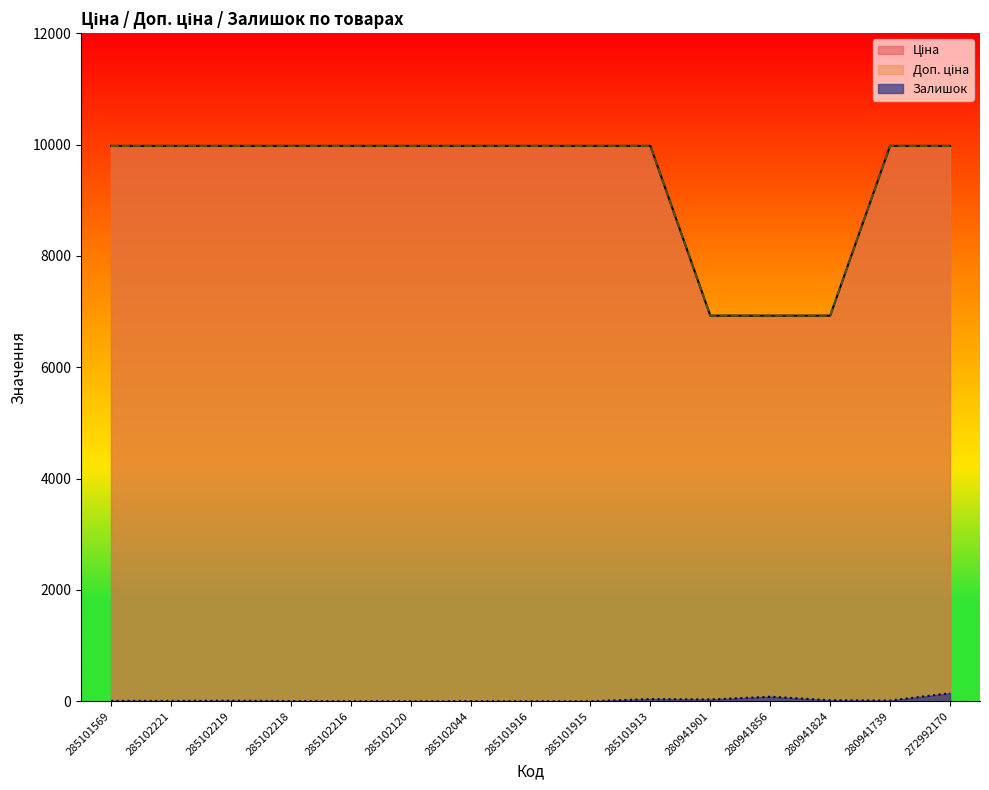

At how many categories does at least one series exceed 5033?

15